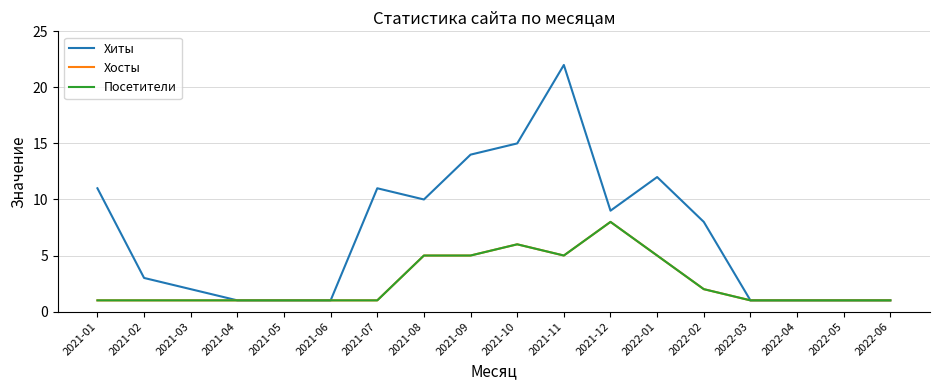

What is the difference between the Хосты values at 2022-01 and 2022-05?

4